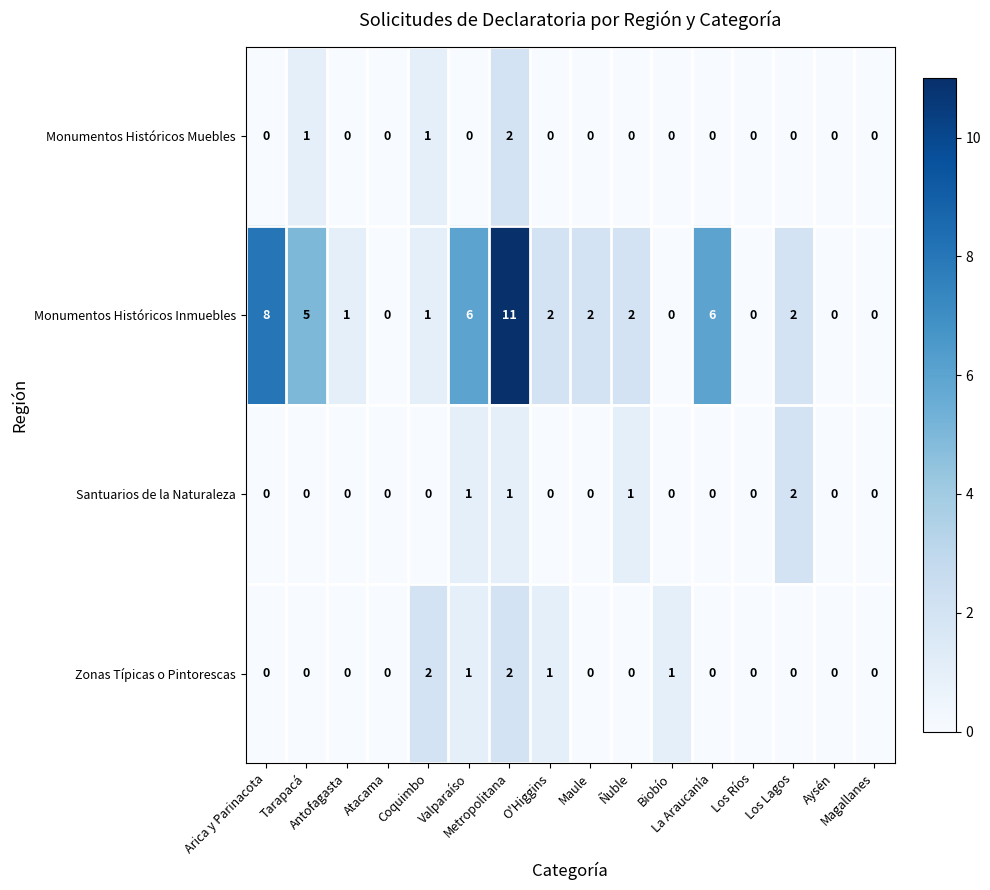

What is the sum of all Monumentos Históricos Muebles values?

4